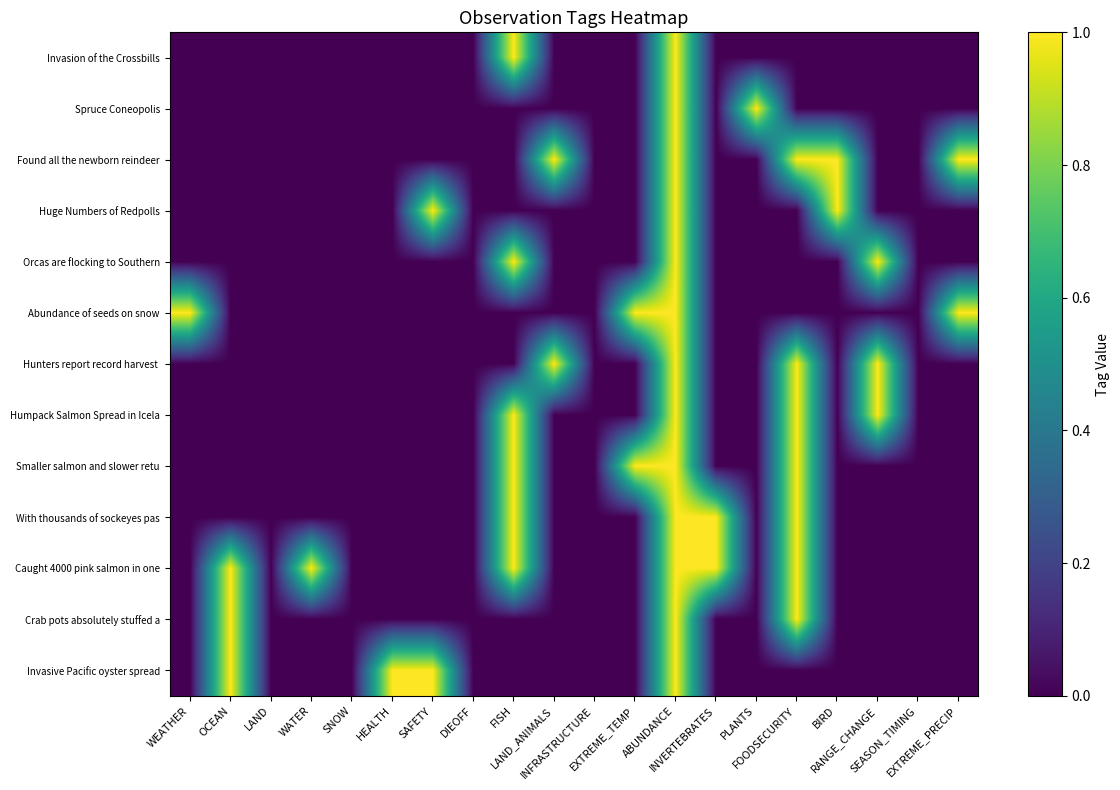

At SAFETY, list the series in order from largest to smallest.

Huge Numbers of Redpolls, Invasive Pacific oyster spread, Invasion of the Crossbills, Spruce Coneopolis, Found all the newborn reindeer, Orcas are flocking to Southern, Abundance of seeds on snow, Hunters report record harvest, Humpack Salmon Spread in Icela, Smaller salmon and slower retu, With thousands of sockeyes pas, Caught 4000 pink salmon in one, Crab pots absolutely stuffed a